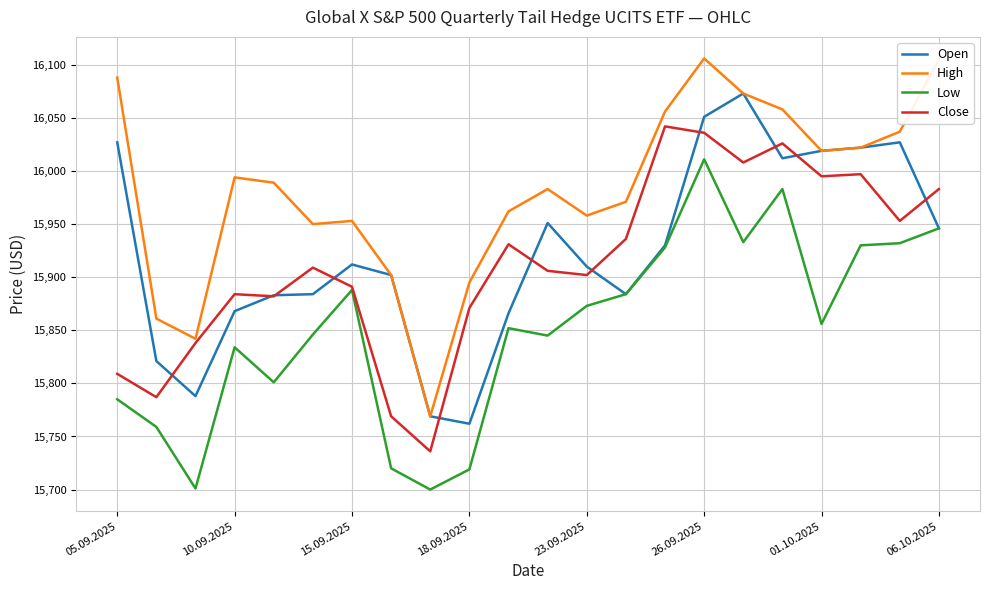

Rank the series by their maximum value, from lowest to highest.

Low, Close, Open, High